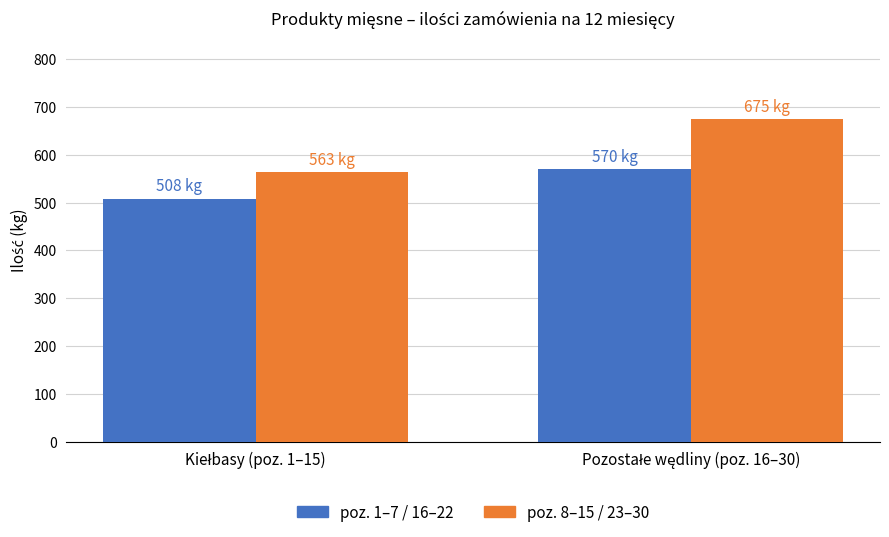

What is the highest value of the poz. 8–15 / 23–30 series?

675